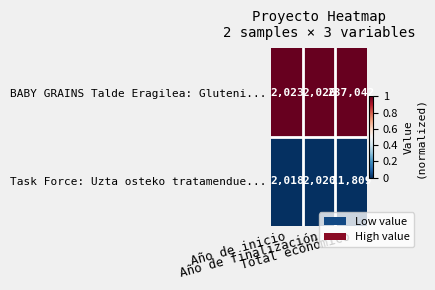

What is the average value of the Task Force: Uzta osteko tratamendue... series?

5282